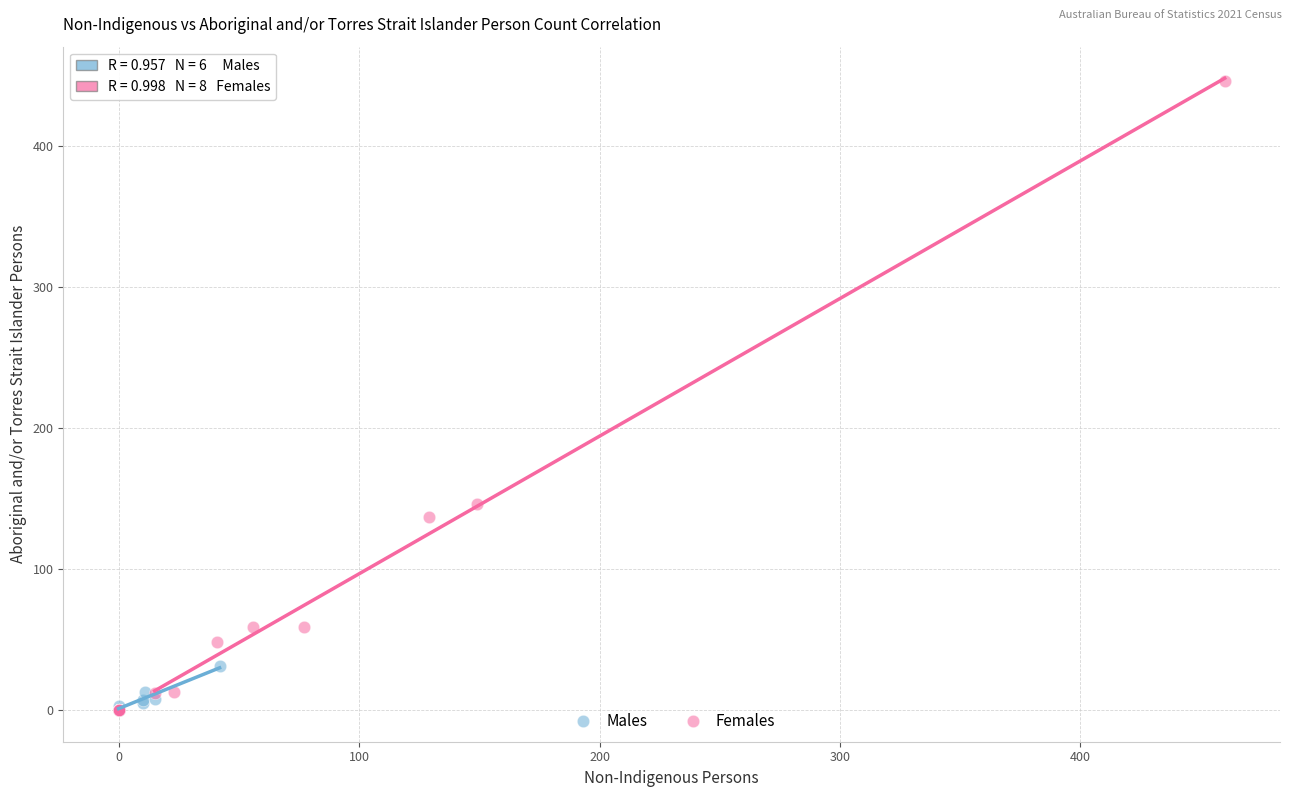

Which series has the widest spread of Y values?

Females